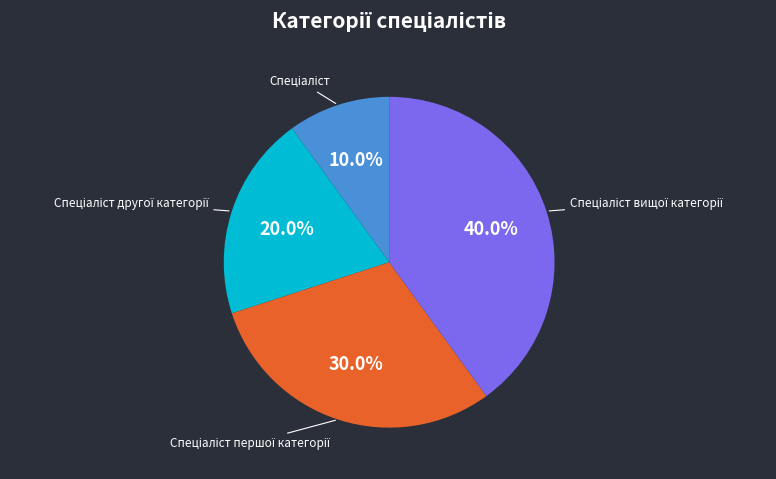

Is there a majority slice in this chart?

No